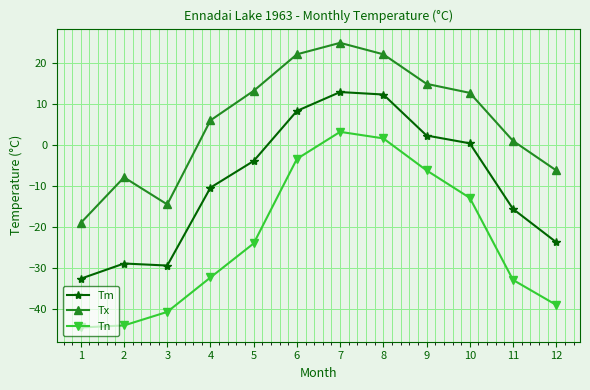

Where is the first local maximum for Tn?

7